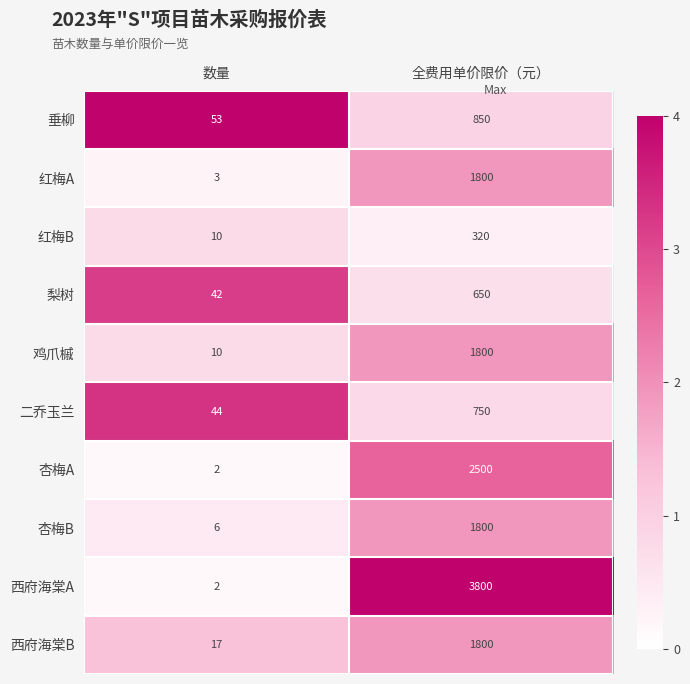

The value of 梨树 at 数量 is 42. True or false?

True